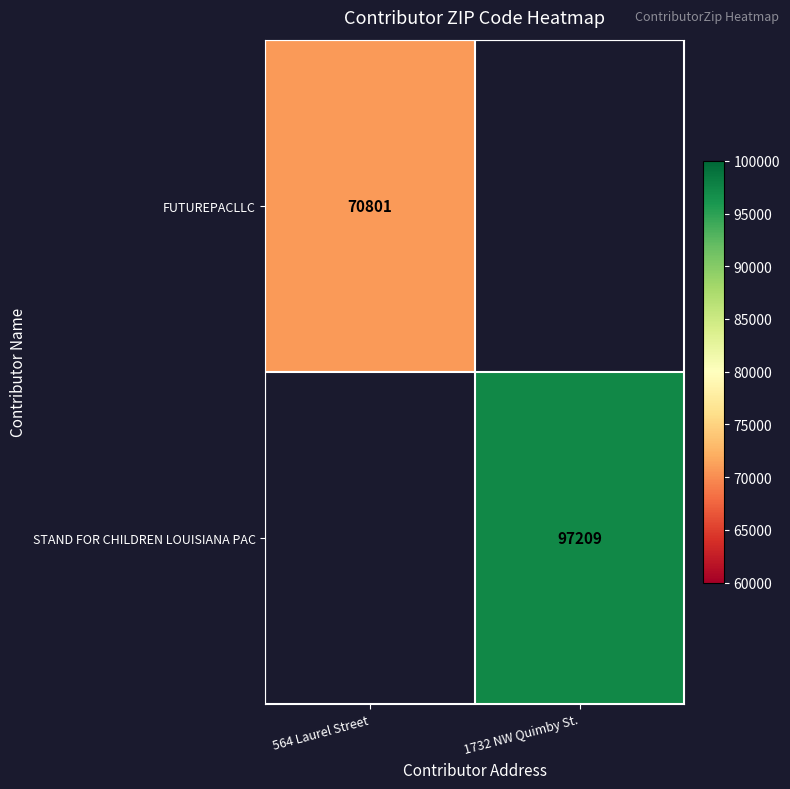

The value of FUTUREPACLLC at 564 Laurel Street is 41691. True or false?

False